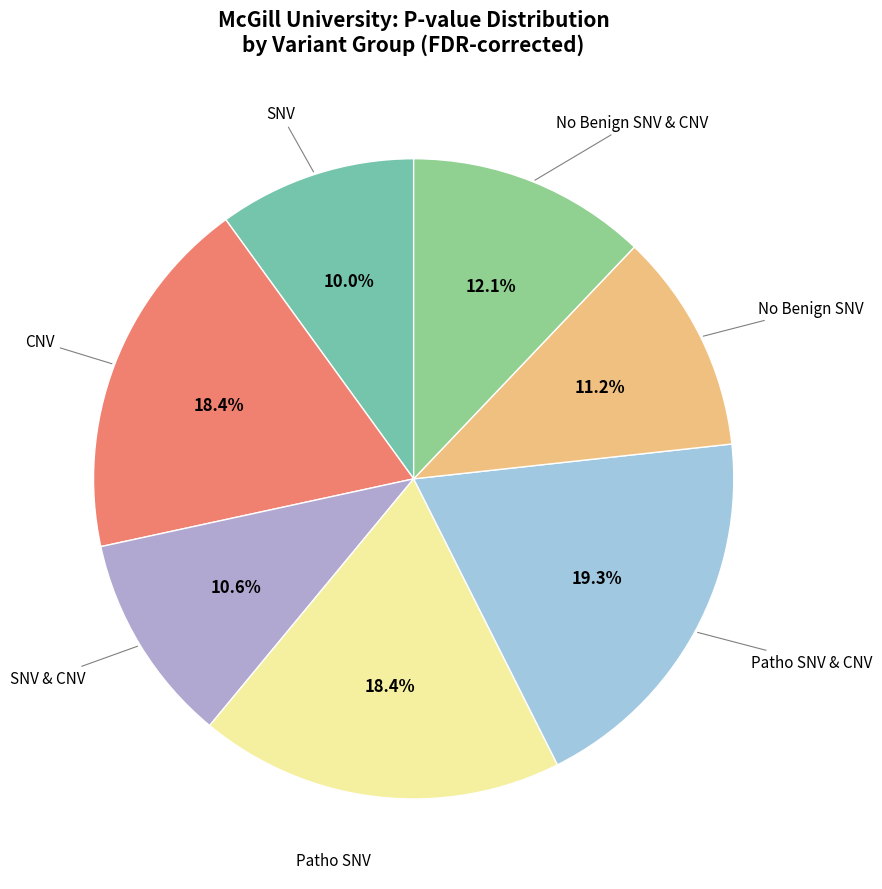

To the nearest percent, what percentage of the pie is Patho SNV & CNV?

19%